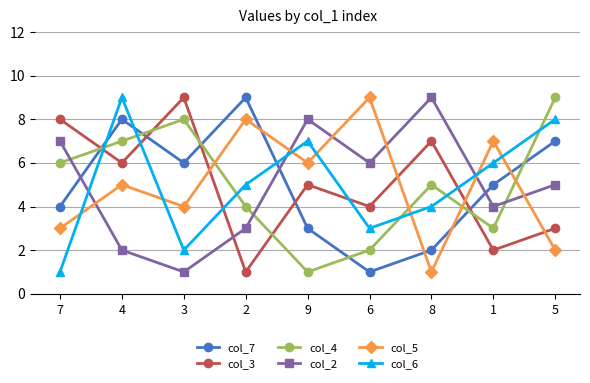

At which category is the sum across all series the highest?

4